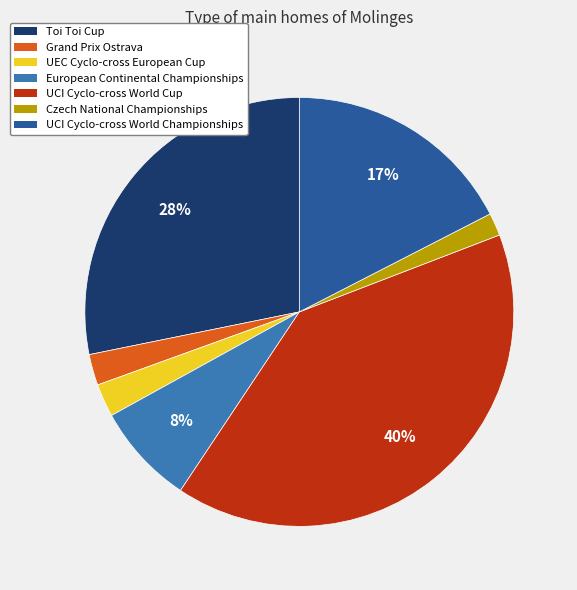

To the nearest percent, what is the difference between the largest and smallest slice percentages?

38%